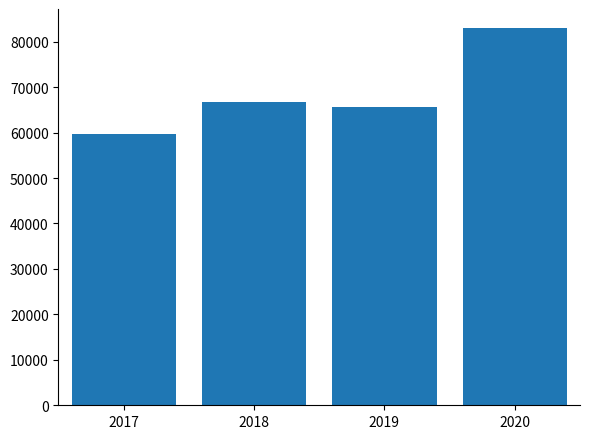

What is the value of the 3rd bar from the left?

65598